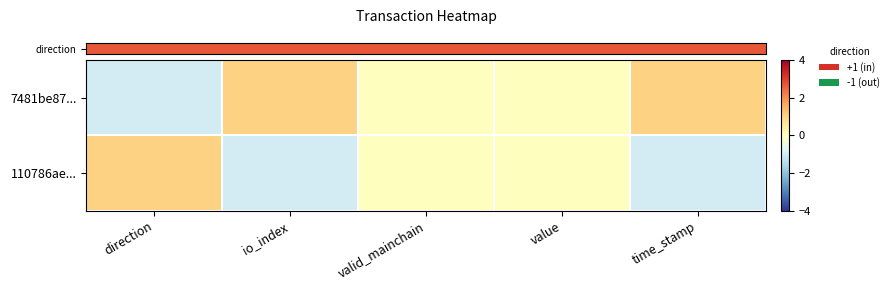

At which category is the sum across all series the highest?

direction